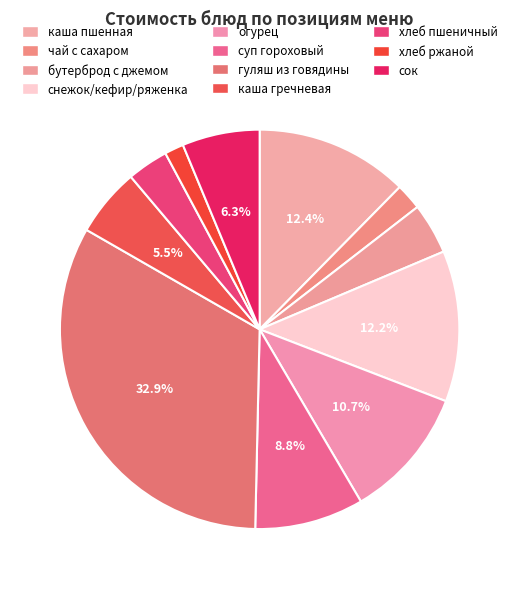

Is хлеб ржаной the majority of the pie?

No